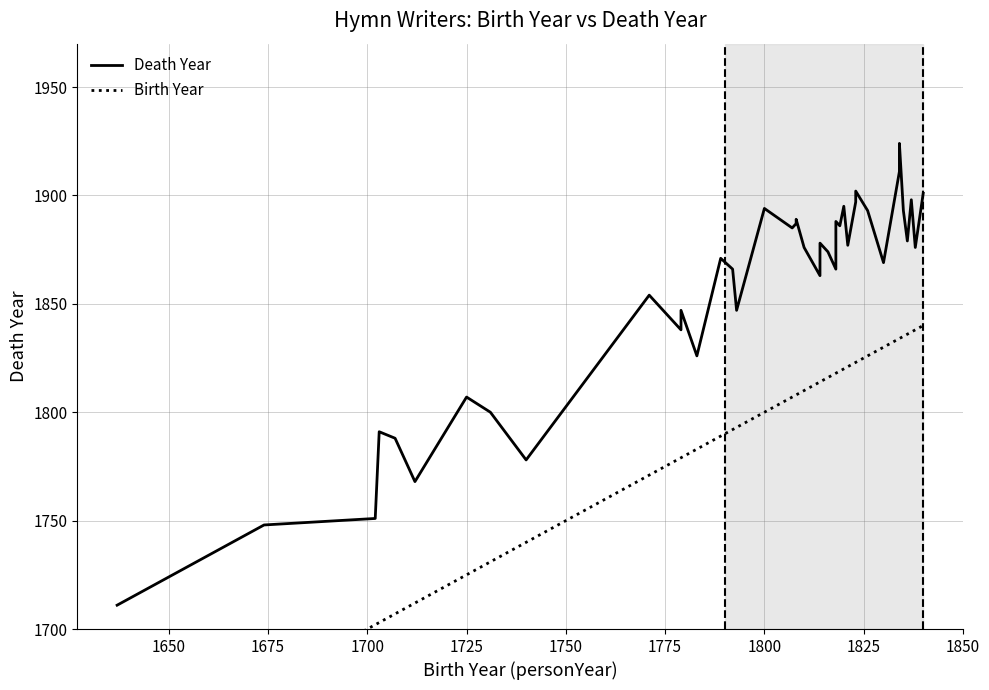

What is the label of the 36th point from the right?

1725